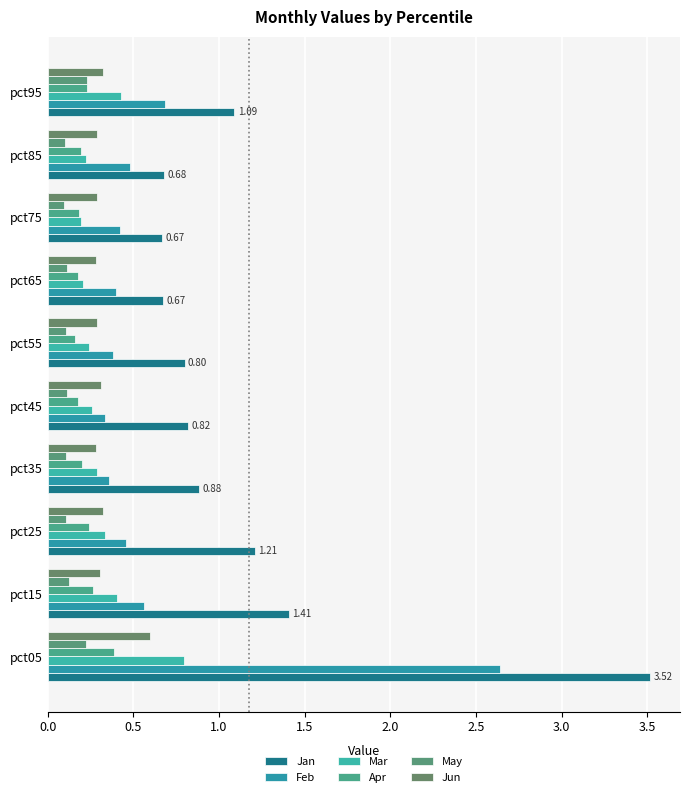

How many distinct data groups are displayed?

6